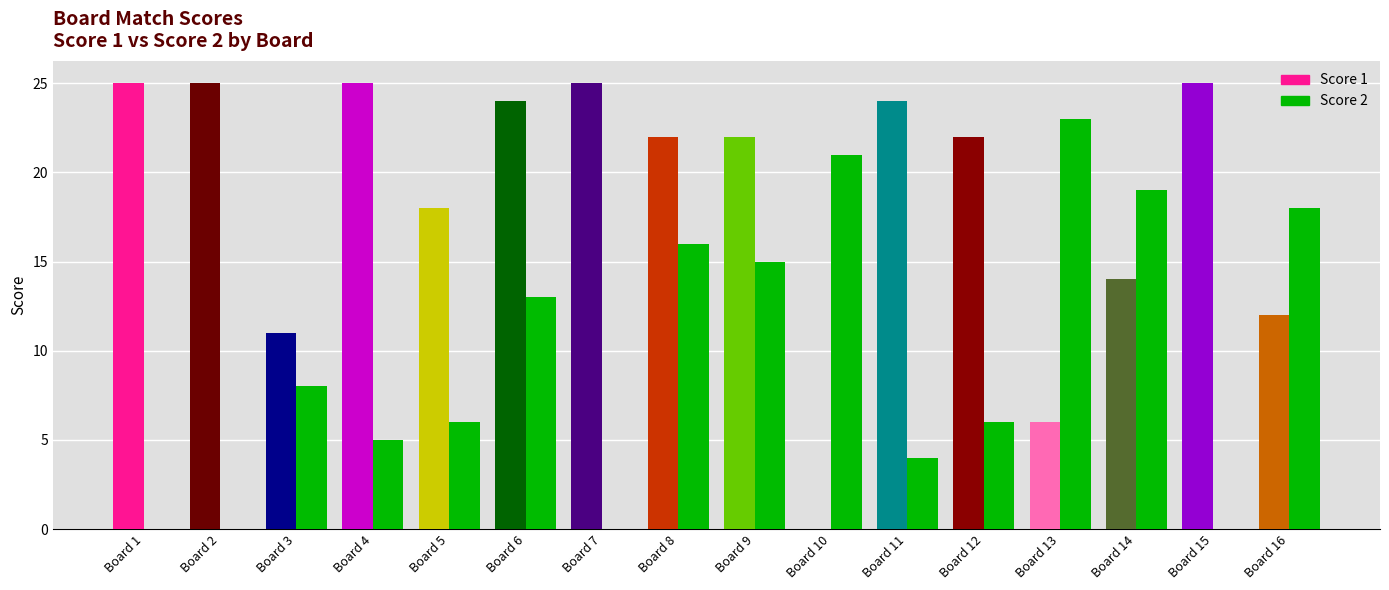

What is the total value across all series at 6?

37